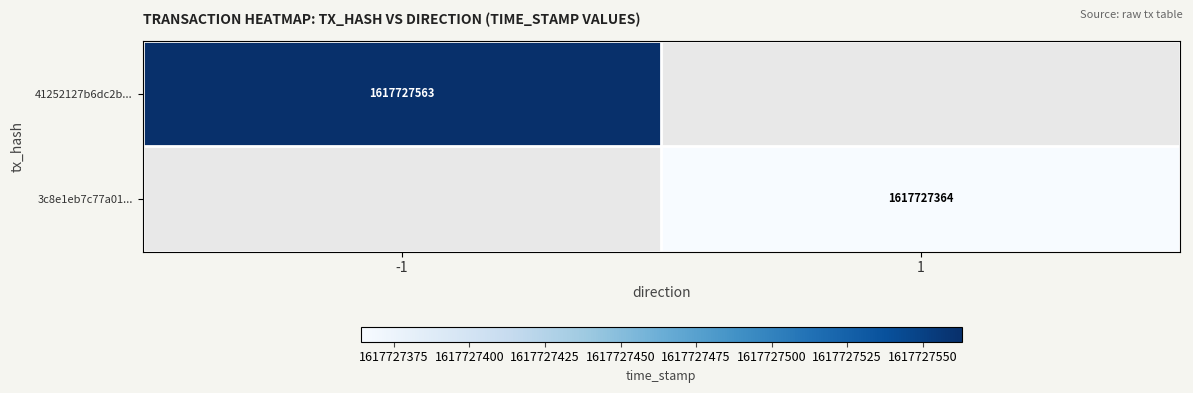

Reading left to right, what are all the values shown in this chart?

41252127b6dc2b32521d2ea8682b8b738fd15c6: -1	1617727563
3c8e1eb7c77a01985e01eca453c66d569ca57b0: 1	1617727364